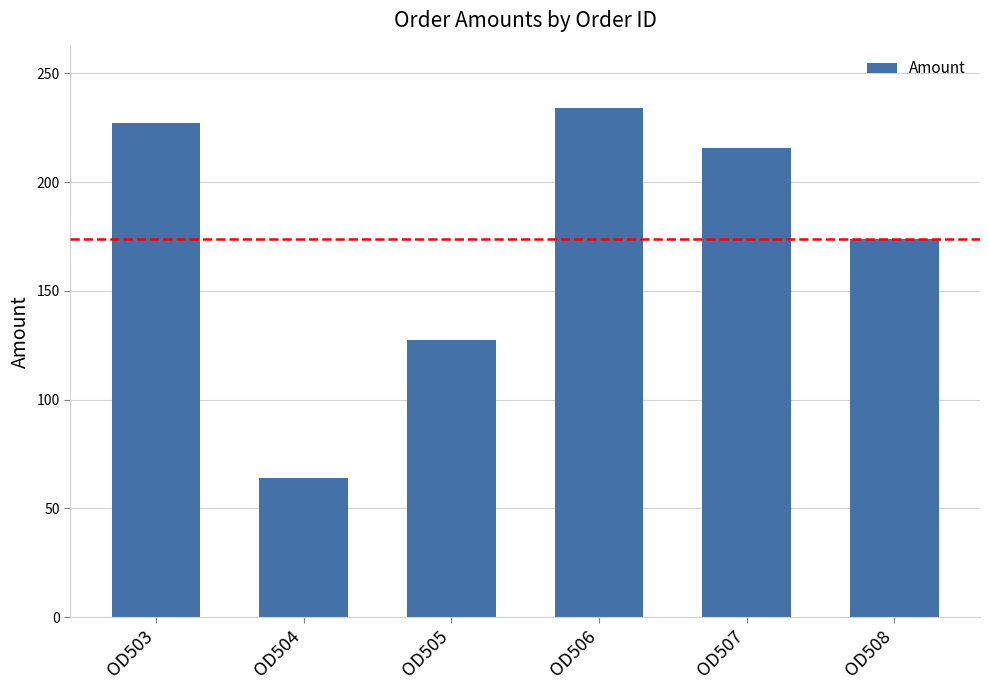

Rank the categories by value from lowest to highest.

OD504, OD505, OD508, OD507, OD503, OD506